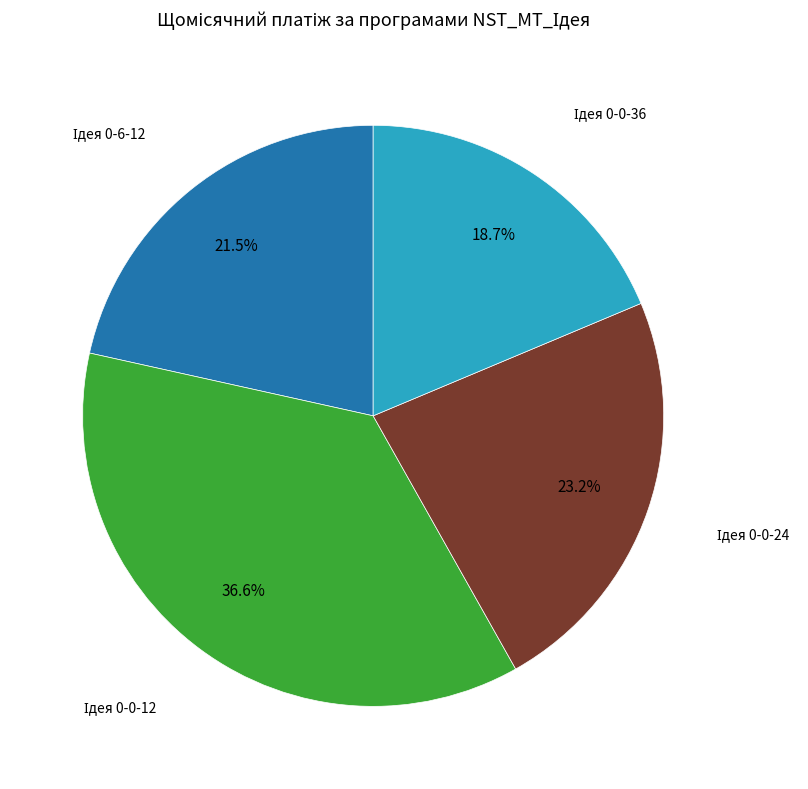

Does any single category account for the majority?

No